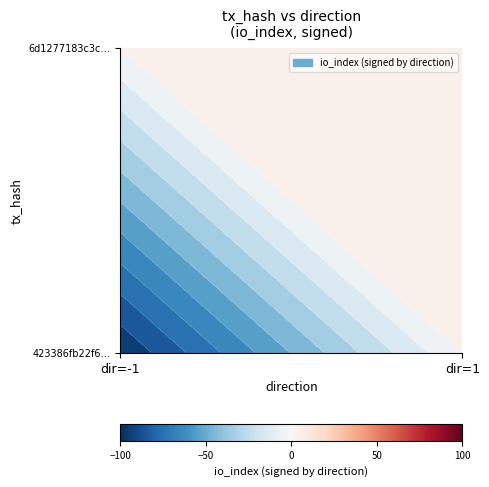

Rank the series by their average value, from highest to lowest.

423386fb22f6aa3077923ff446bbee13883f06c, 6d1277183c3cc38da1d5071249018add5f20ed1